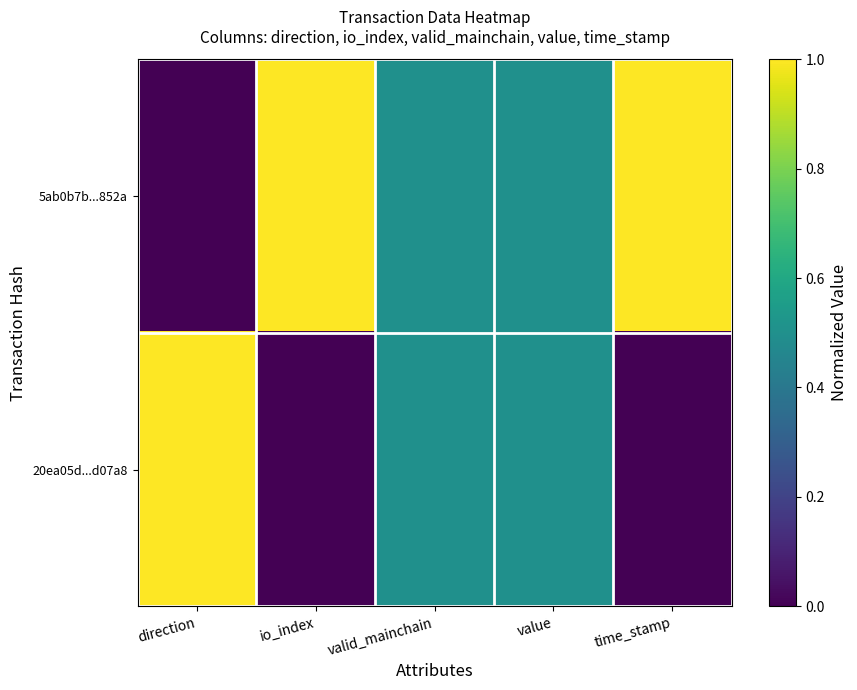

At how many categories does at least one series exceed 0?

5